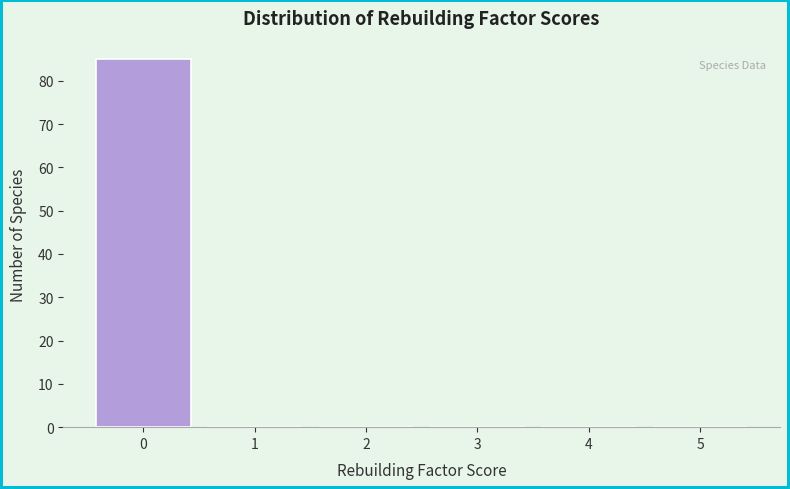

How tall is the bar that spans -0.5 to 0.5 on the x-axis? The values are not printed on the chart, so give them approximately, as read against the axis.

85